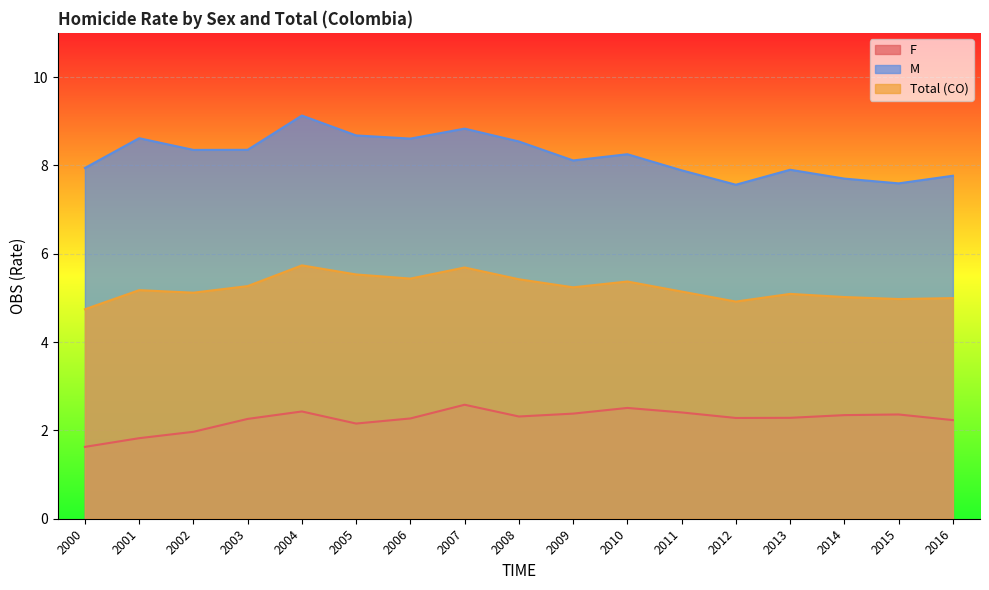

True or false: M has a value of 3.9 at 2012.

False